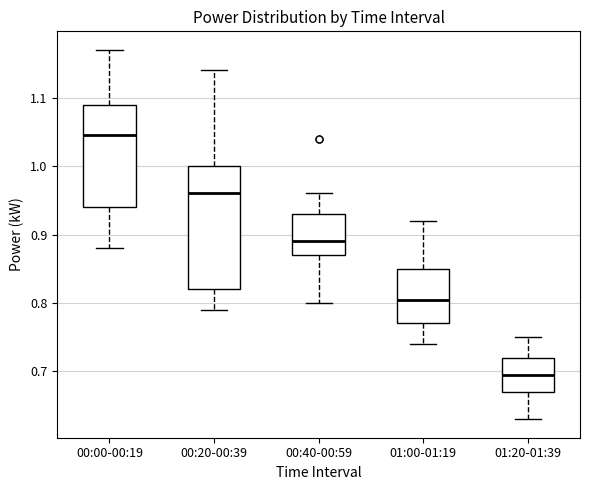

Which box has the highest median line?

00:00-00:19